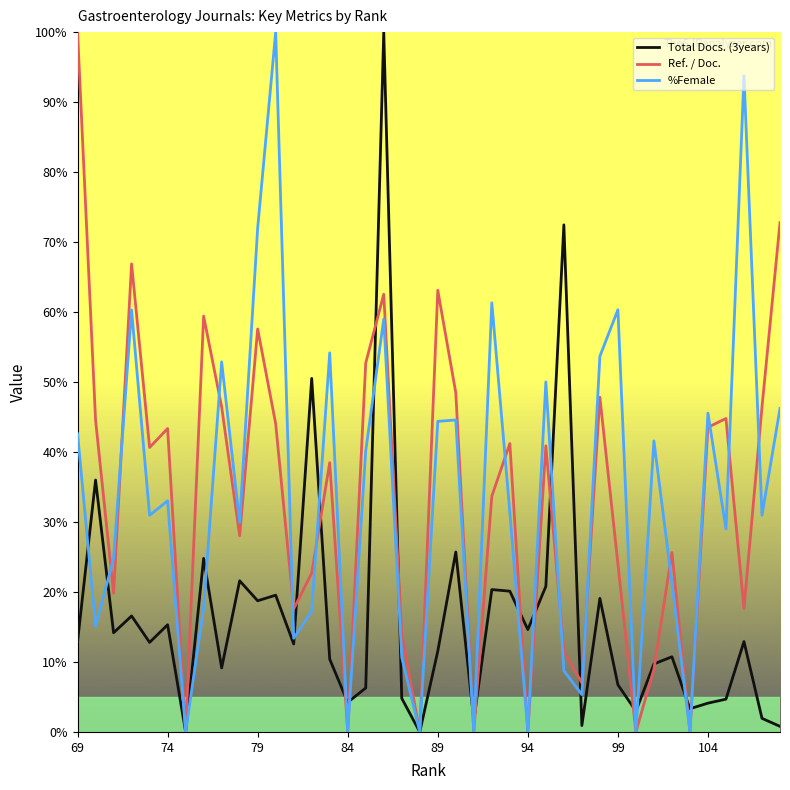

How many interior local peaks does the %Female series have?

13